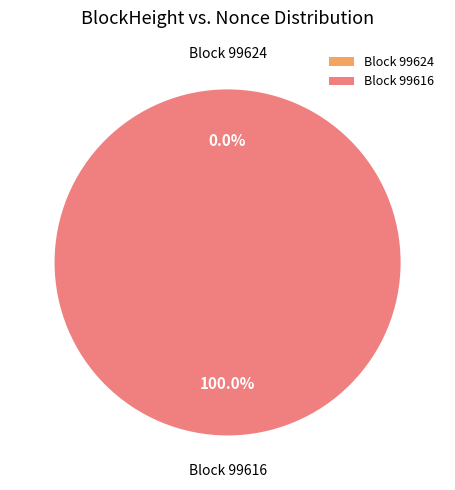

To the nearest percent, what is the difference between the 99616 and 99624 slice percentages?

100%